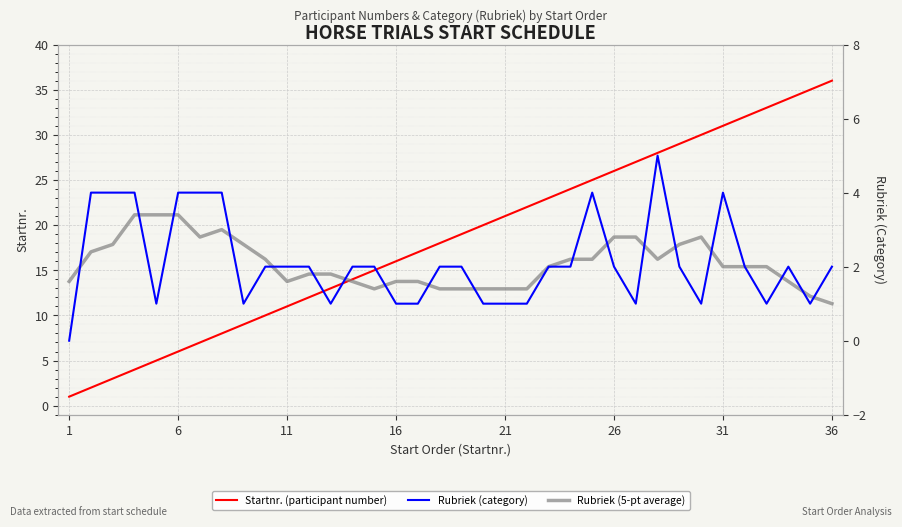

The Startnr. (participant number) series shows 8.2 at 12. True or false?

False